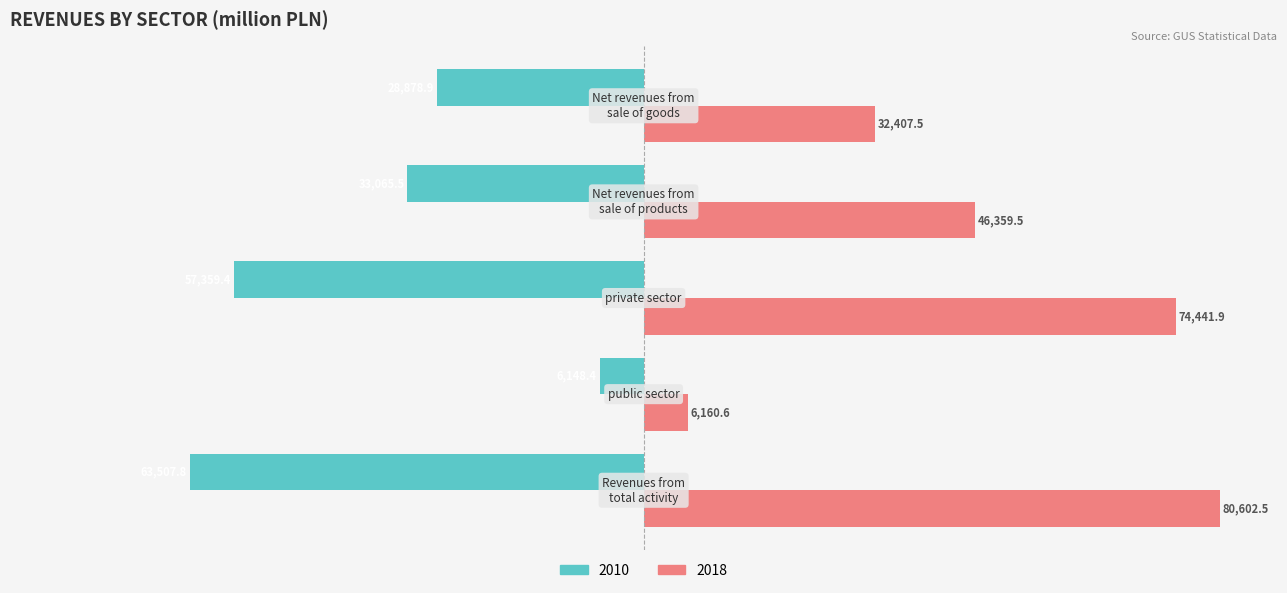

What are all the series names shown in the legend?

2010, 2018